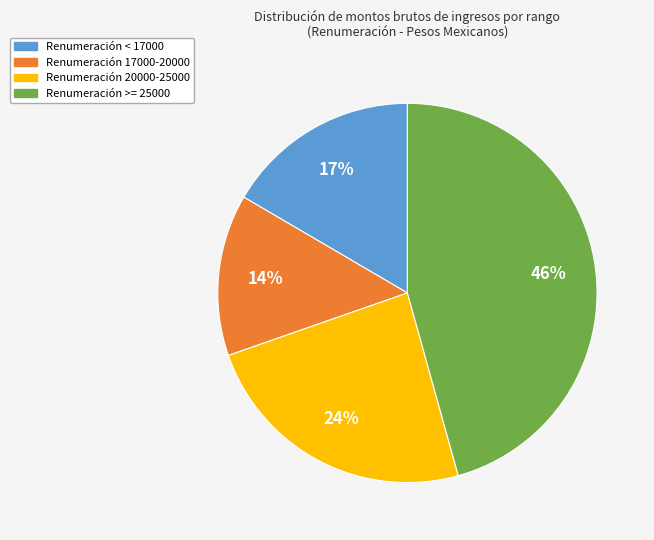

Is there a majority slice in this chart?

No